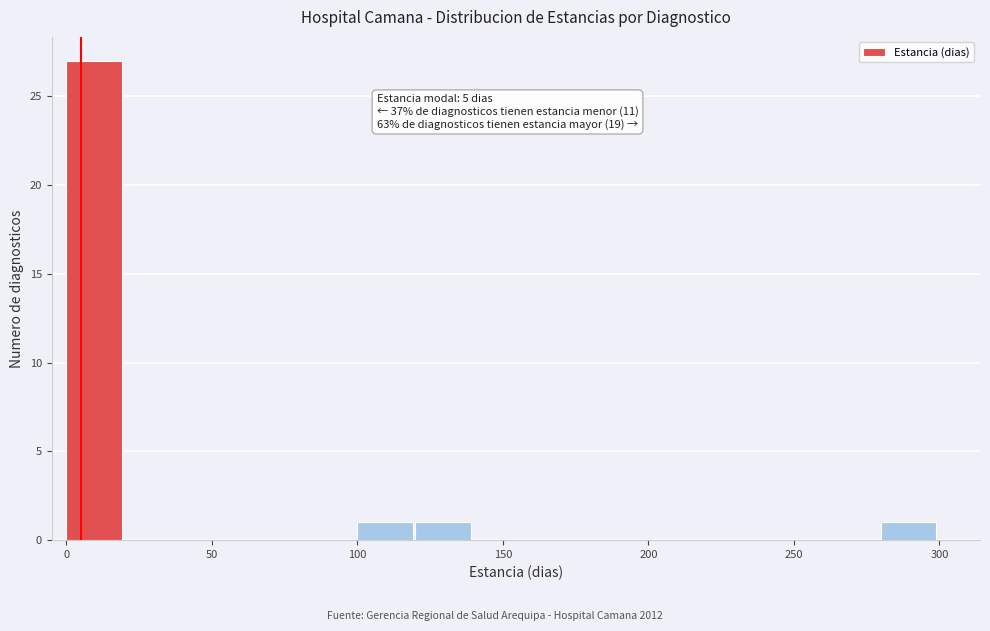

Which range on the x-axis has the tallest bar?

0 to 20